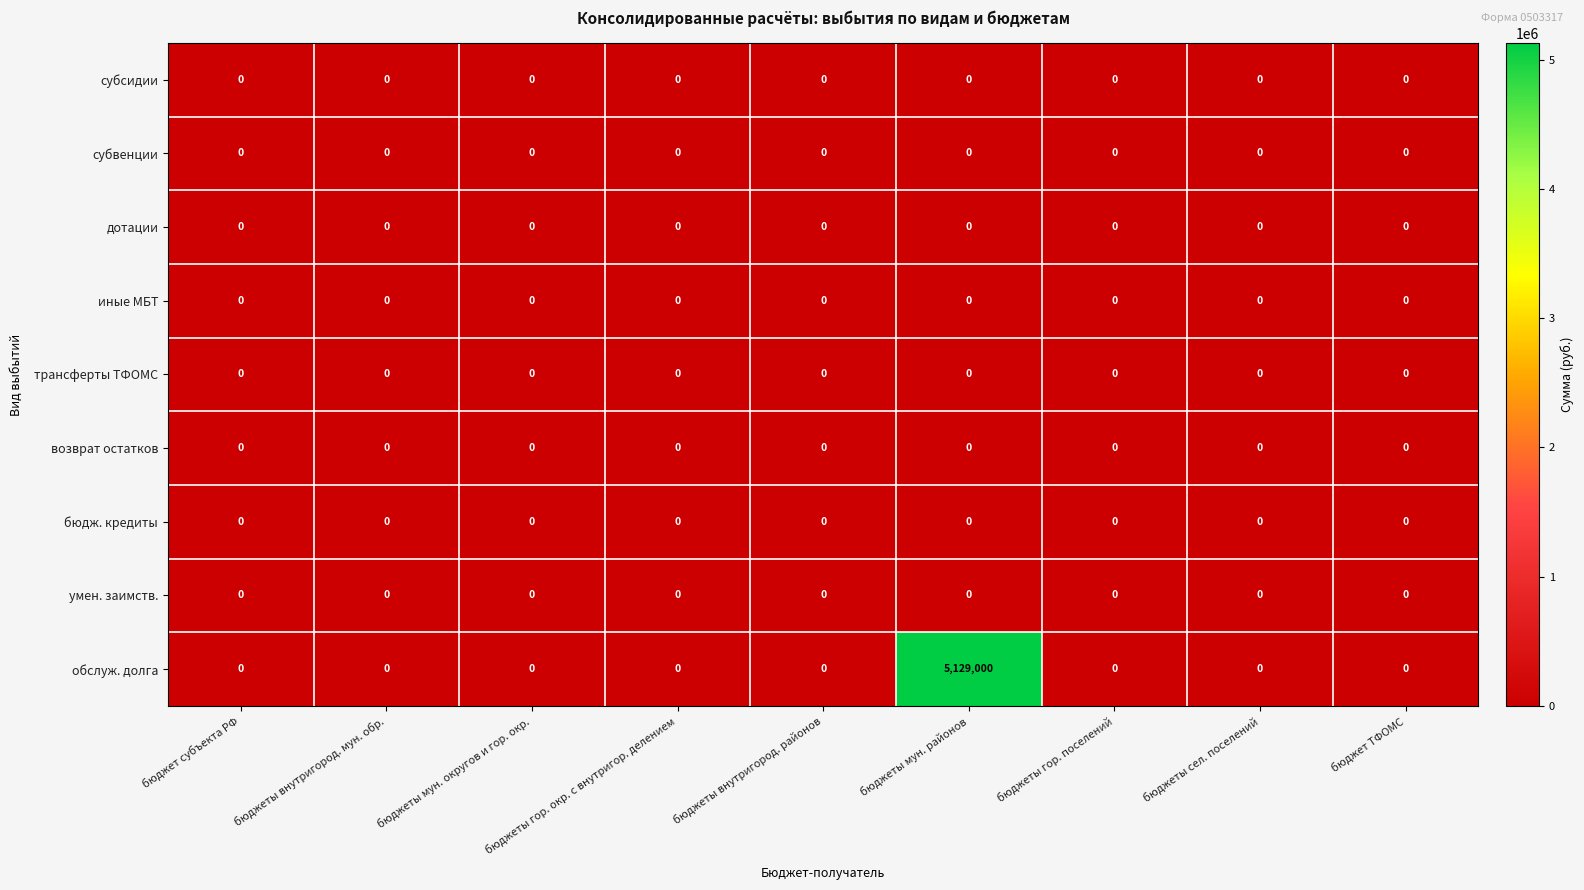

The value of обслуж. долга at бюджеты мун. округов и гор. окр. is 3545559. True or false?

False